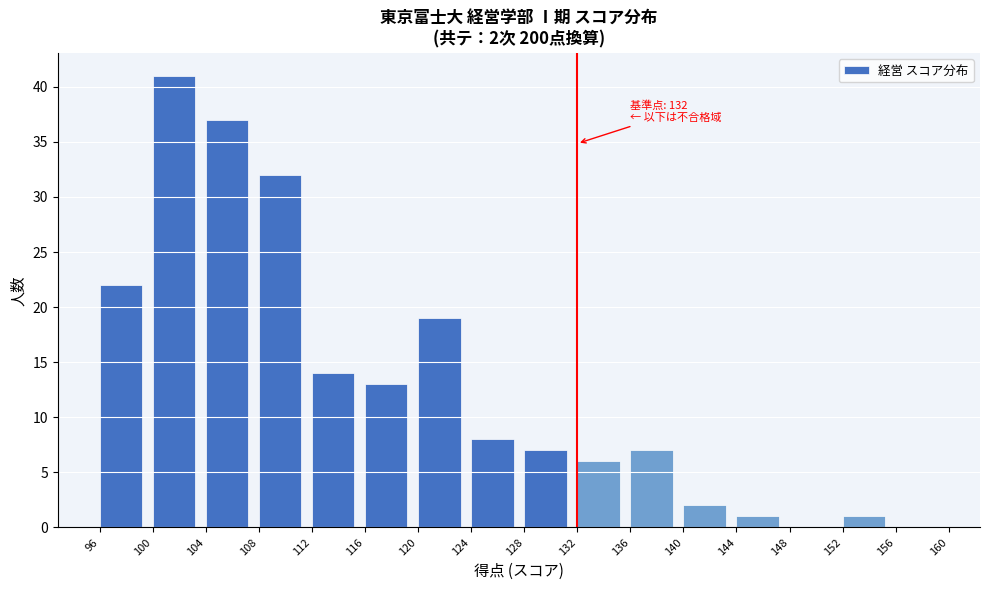

Reading left to right, what are all the values shown in this chart?

96=22	100=41	104=37	108=32	112=14	116=13	120=19	124=8	128=7	132=6	136=7	140=2	144=1	148=0	152=1	156=0